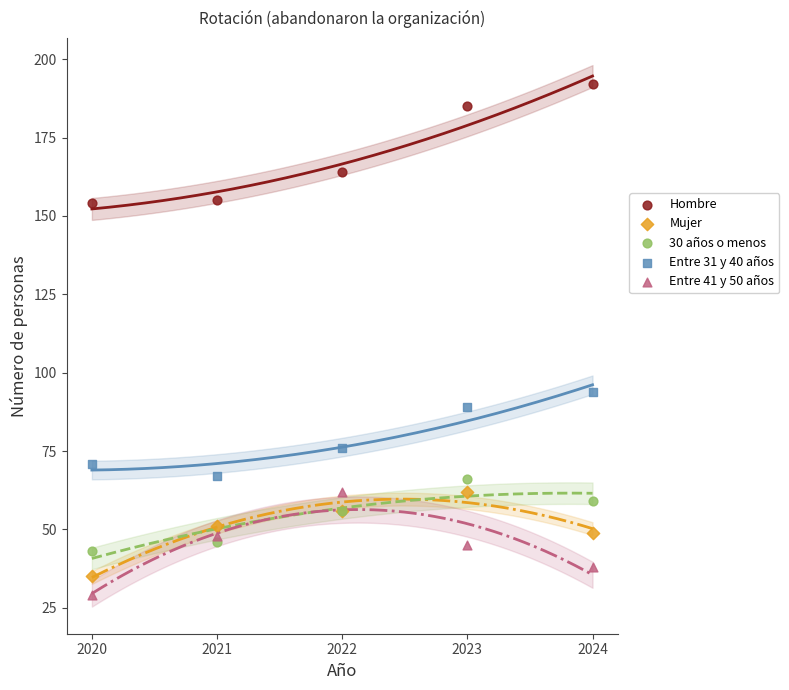

Which series has the largest Y range (max minus min)?

Hombre